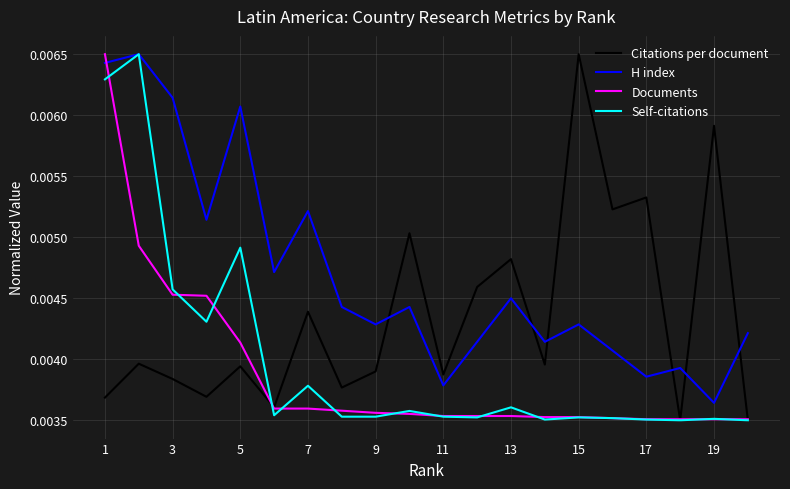

Which series has the largest total across all categories?

H index